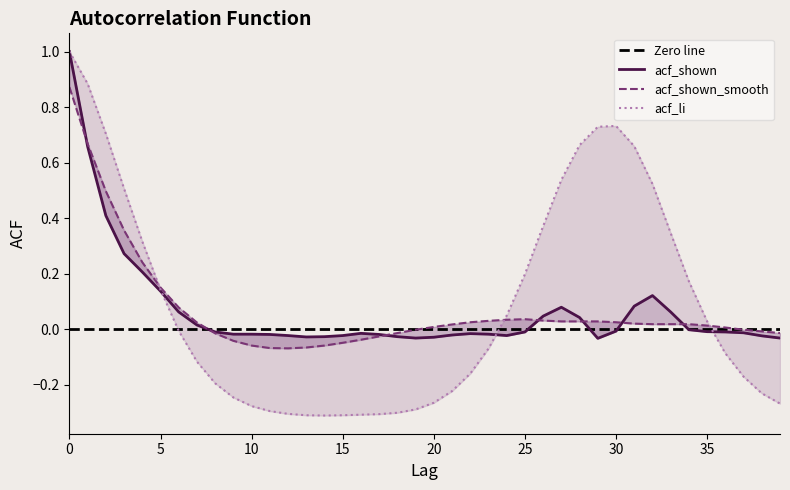

Is this an area chart (filled region under the line)?

No